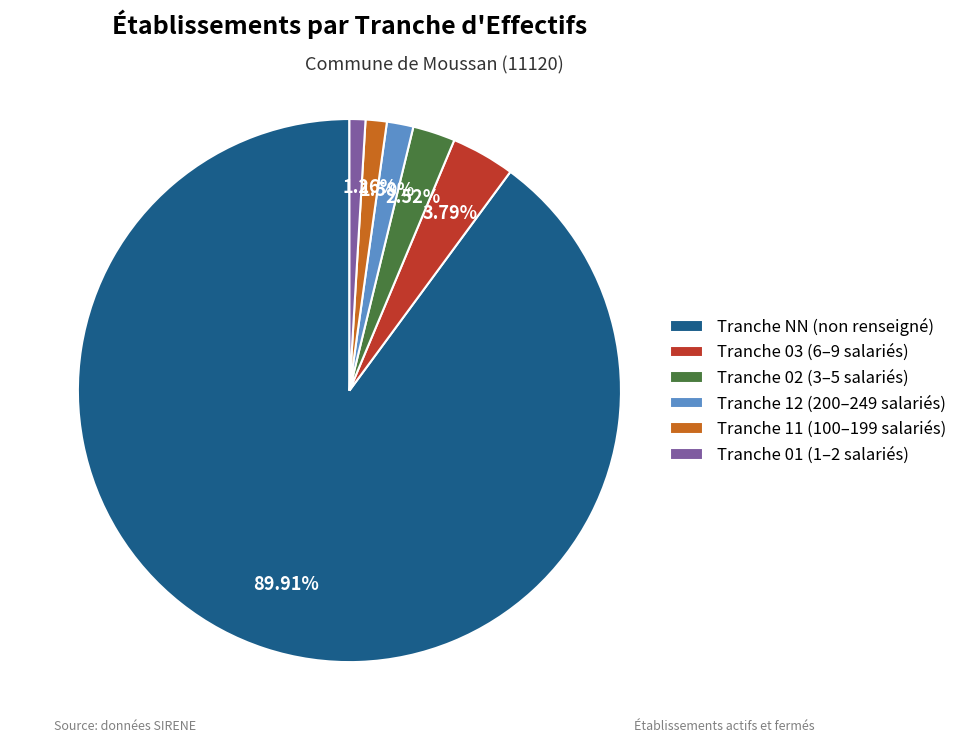

How many segments does this pie chart have?

6